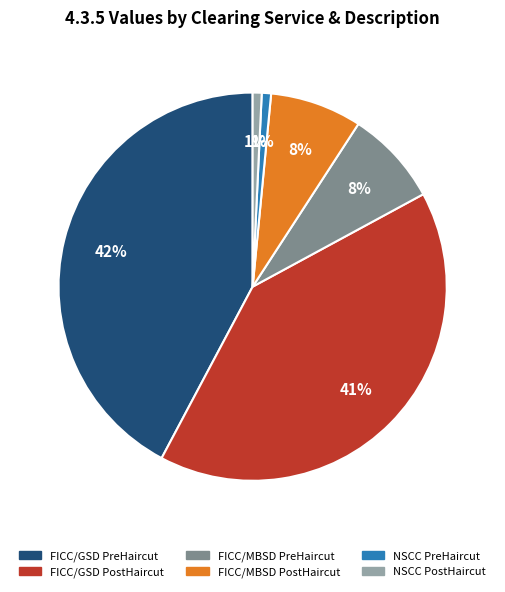

To the nearest percent, what percentage of the pie is FICC/GSD PreHaircut?

42%